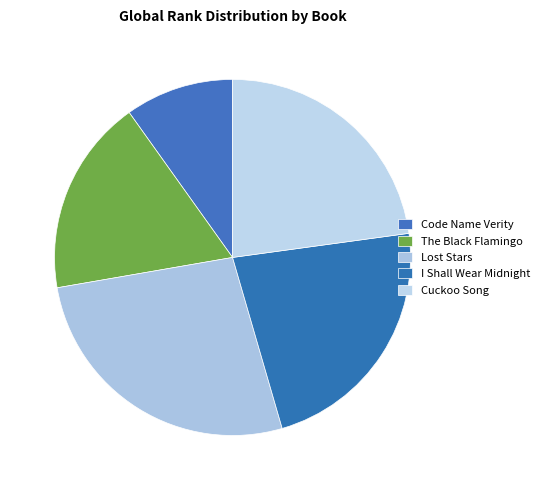

What is the change in value from The Black Flamingo to Lost Stars?

+5100